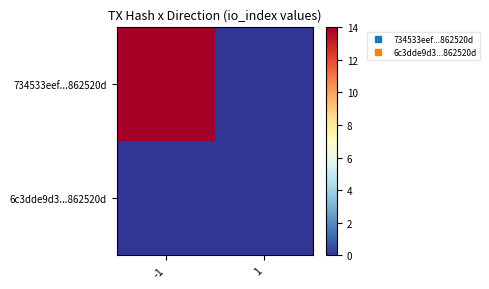

List the series in order of their peak value, lowest first.

6c3dde9d3...862520d, 734533eef...862520d